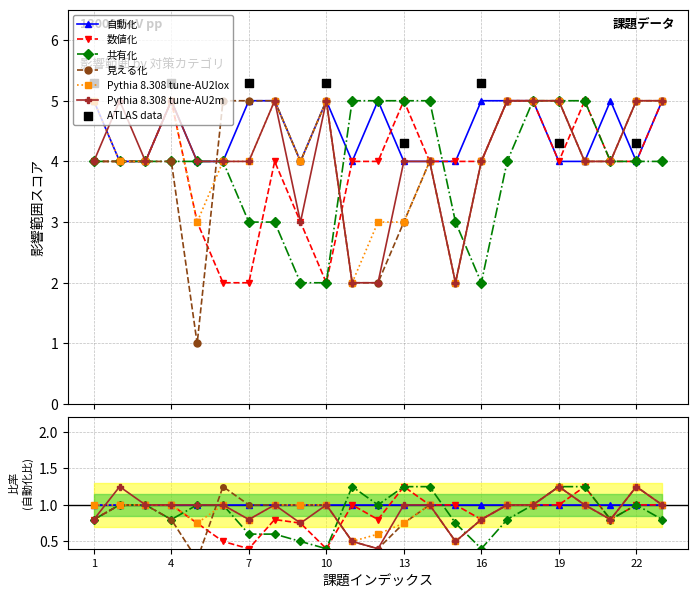

At how many categories does at least one series exceed 3?

23